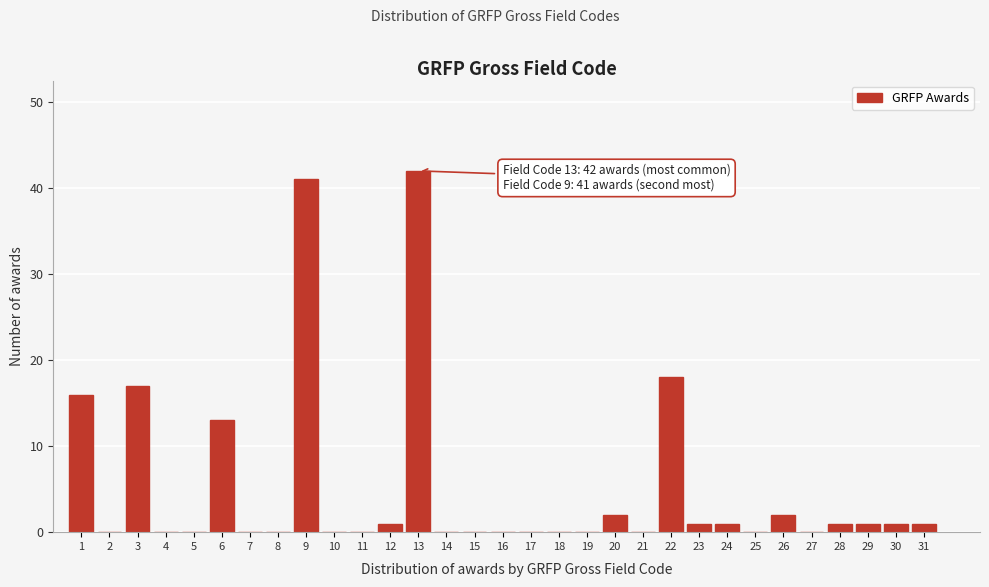

The chart shows a value of 0 at 17. True or false?

True